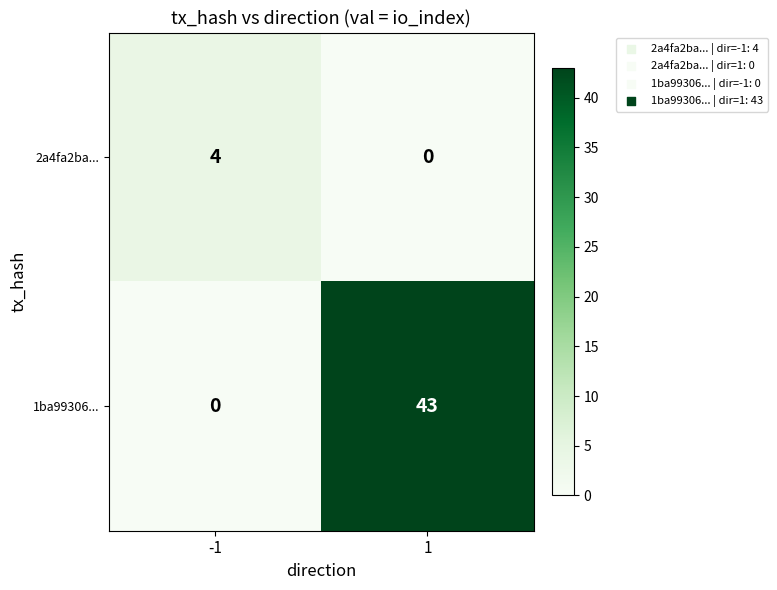

Which series changed the most between -1 and 1?

1ba99306...